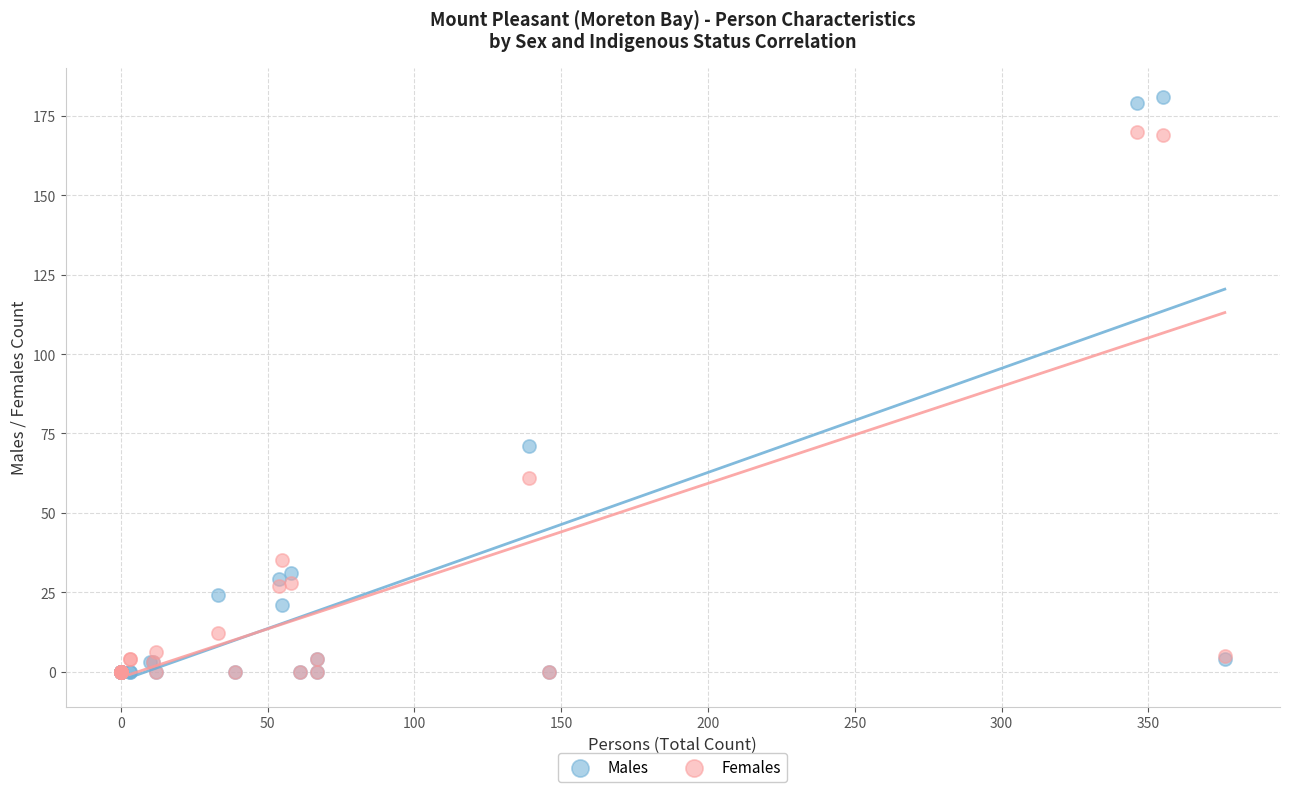

Which series has the largest Y range (max minus min)?

Males